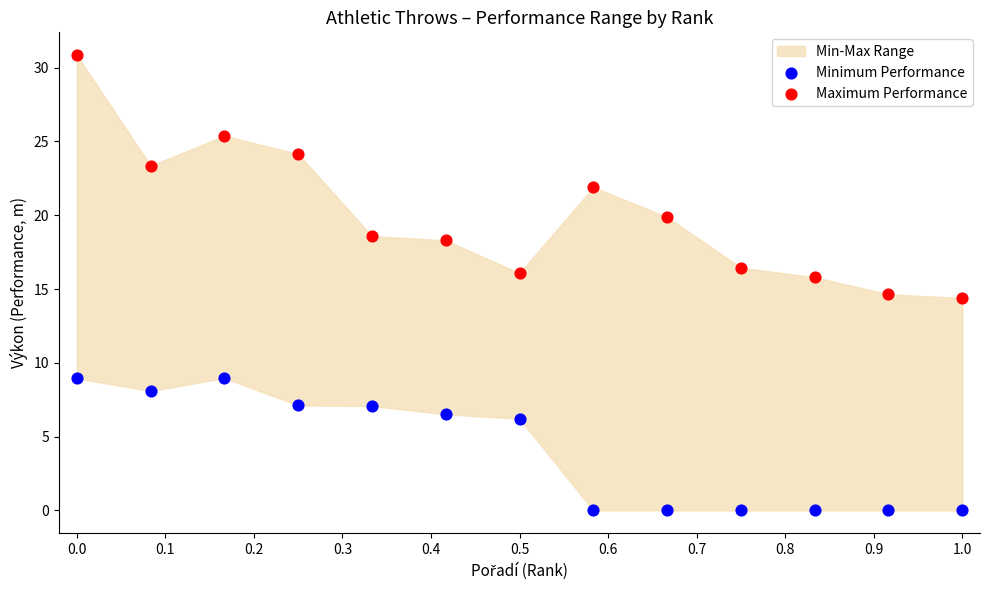

Which series contains the lowest Y value?

Minimum Performance